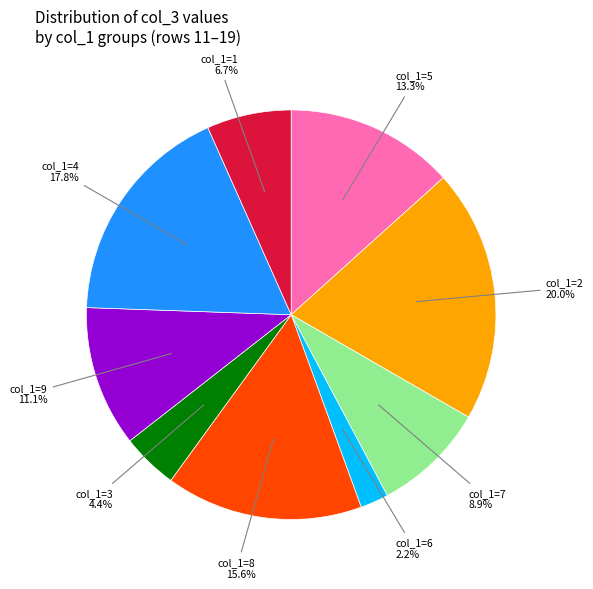

Is there any slice that represents more than half of the pie?

No